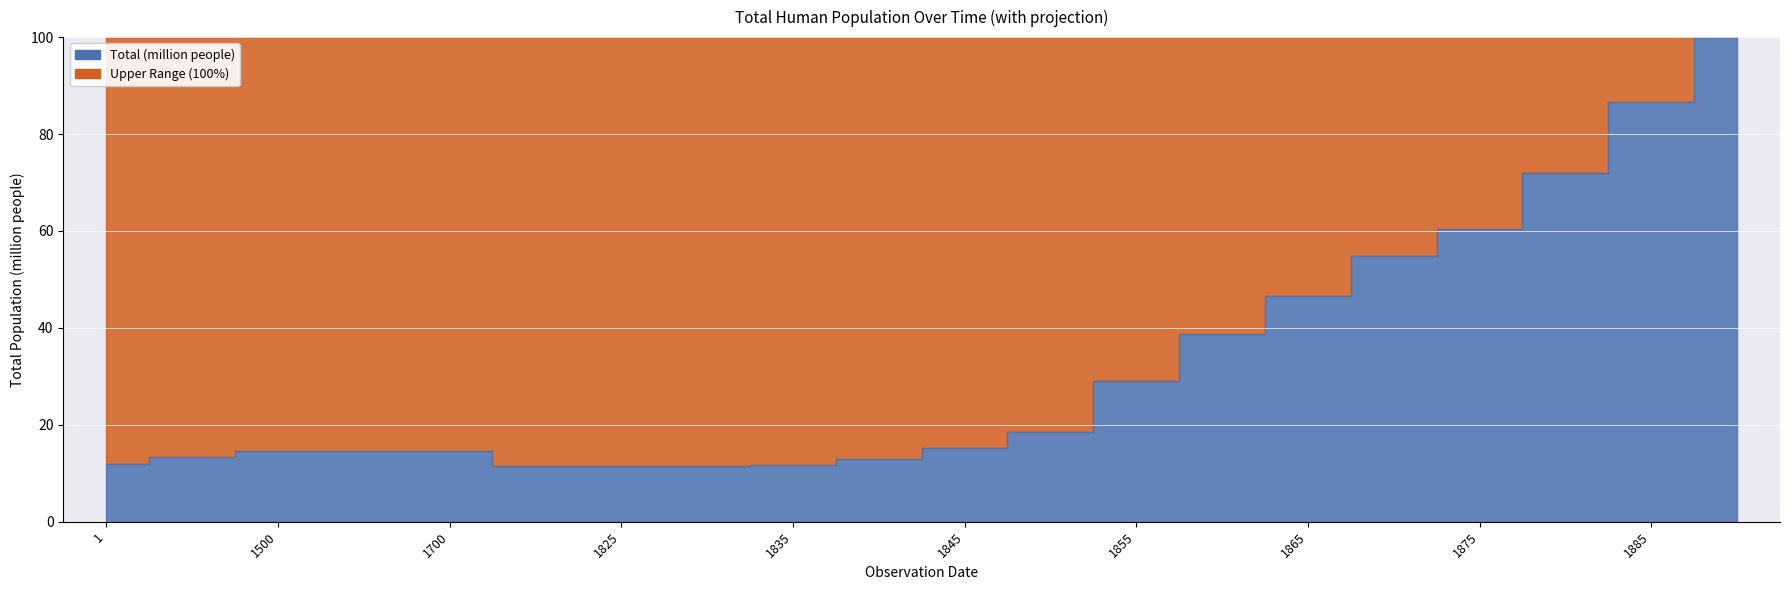

List the labels in order of value, smallest first.

1830, 1825, 1820, 1835, 1, 1840, 1000, 1500, 1600, 1700, 1845, 1850, 1855, 1860, 1865, 1870, 1875, 1880, 1885, 1890